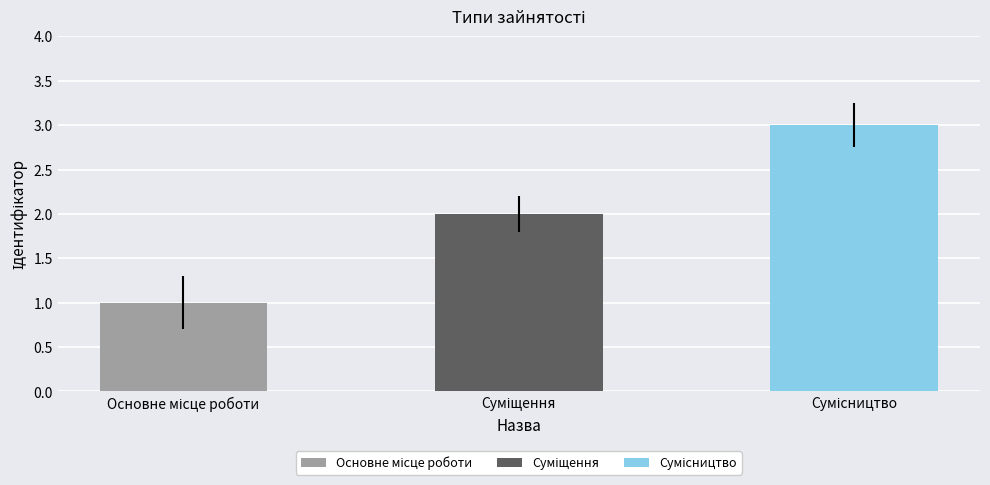

What is the greatest value displayed?

3